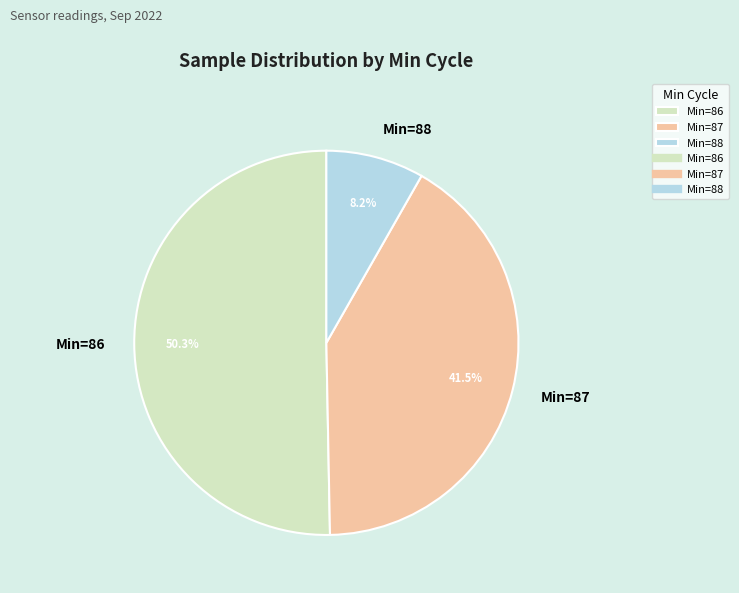

Which category has the smallest portion of the pie?

Min=88